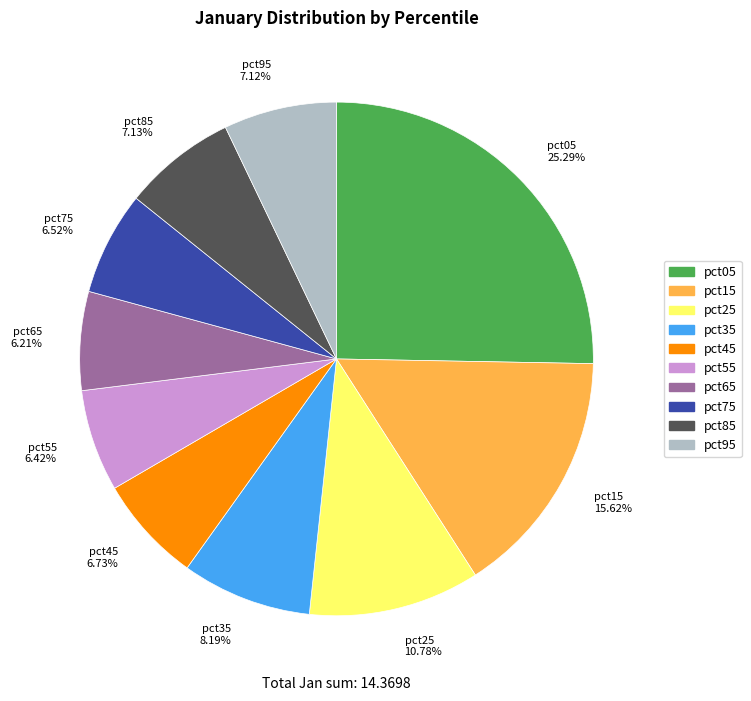

Which slice is the largest?

pct05